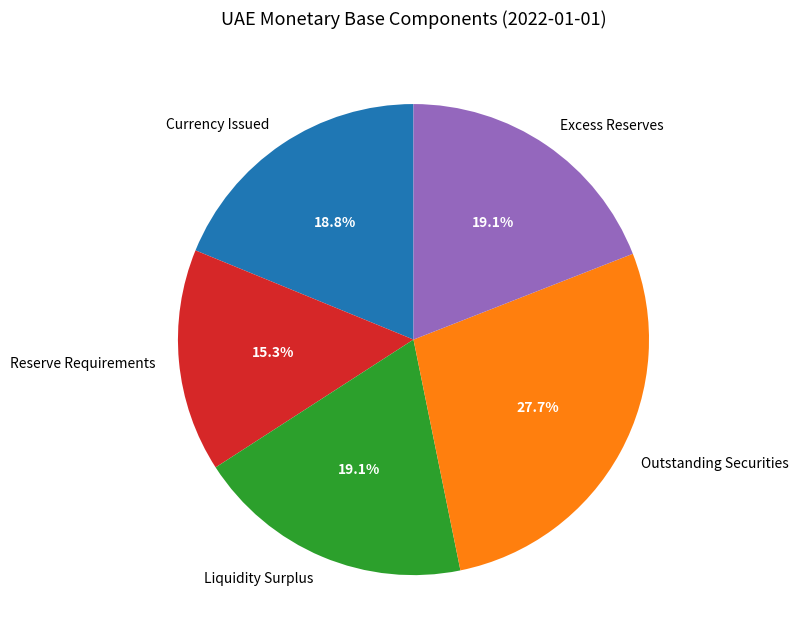

To the nearest percent, what is the difference between the Excess Reserves and Reserve Requirements slice percentages?

4%